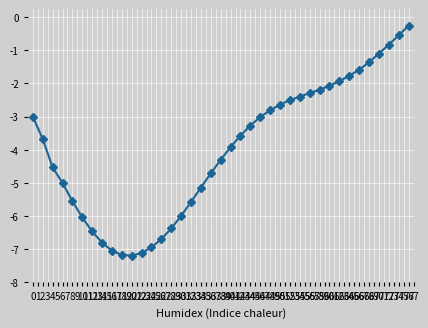

List the labels in order of value, largest first.

76, 74, 72, 70, 68, 66, 64, 62, 60, 58, 56, 54, 52, 50, 48, 0, 46, 44, 42, 2, 40, 38, 4, 36, 6, 34, 8, 32, 30, 10, 28, 12, 26, 14, 24, 16, 22, 18, 20